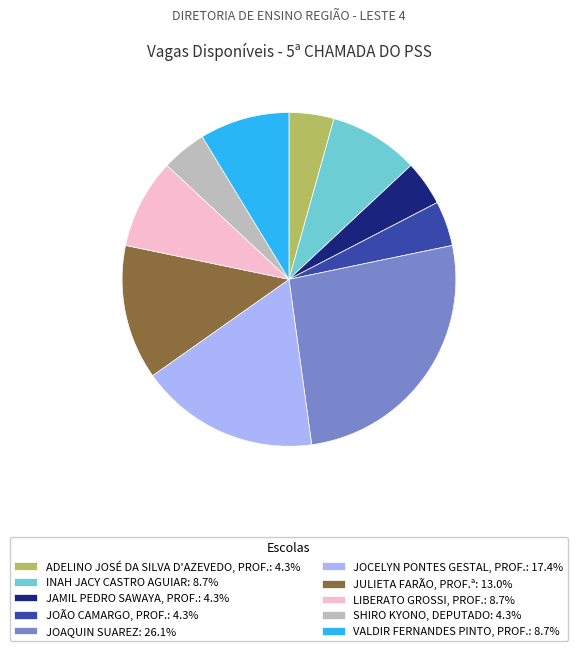

Is there any slice that represents more than half of the pie?

No